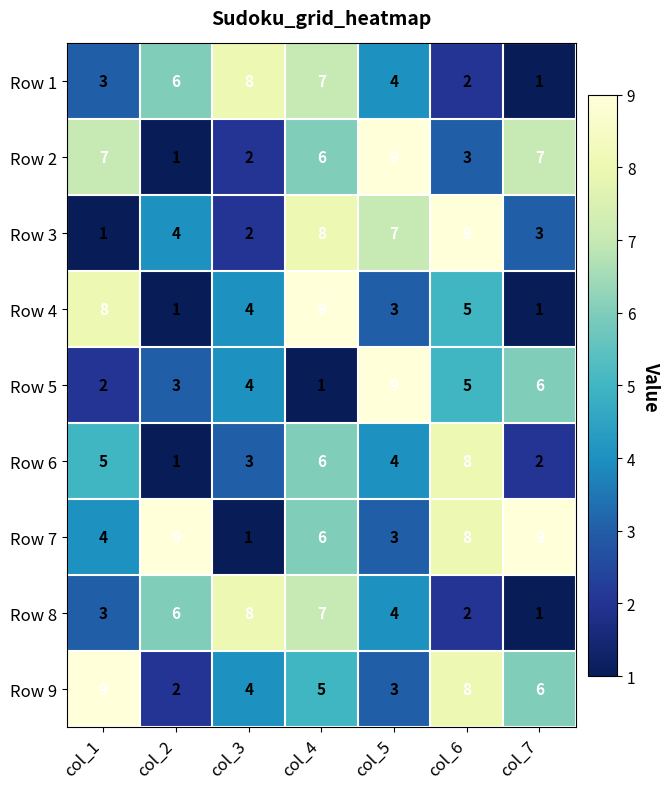

What is the spread (max minus min) of values at col_6?

7